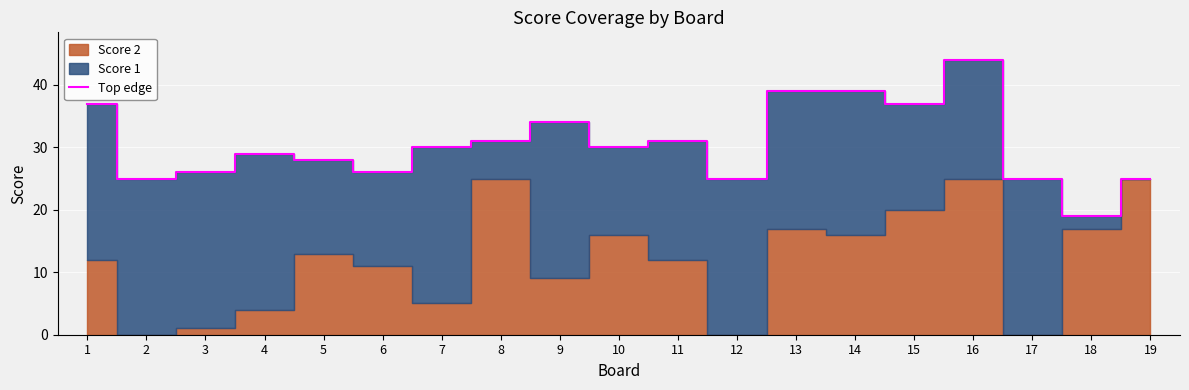

What is the value of the 7th point from the left?

30